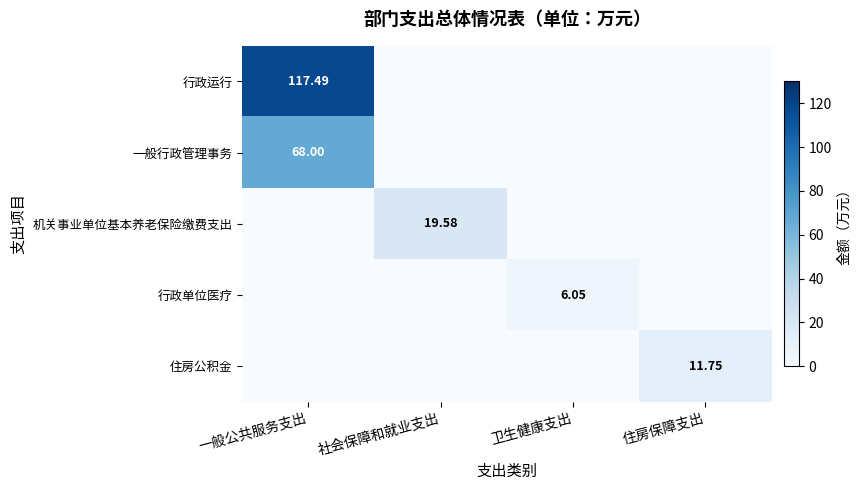

What is the spread (max minus min) of values at 住房保障支出?

11.8